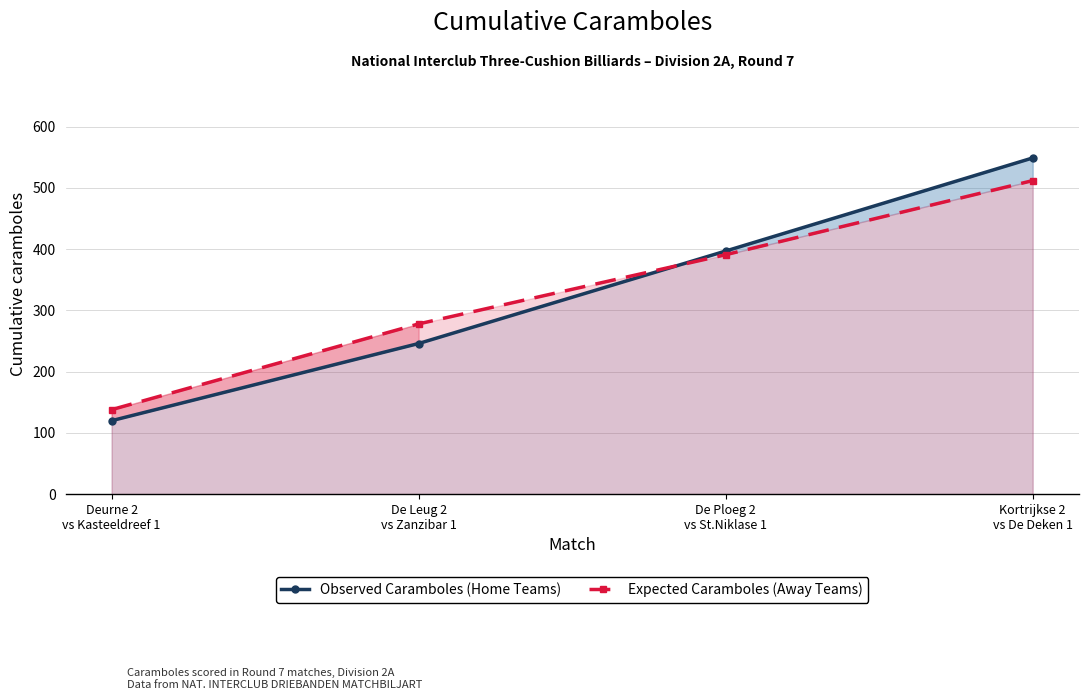

Is it true that Expected Caramboles (Away Teams) equals 184 at Deurne 2
vs Kasteeldreef 1?

False